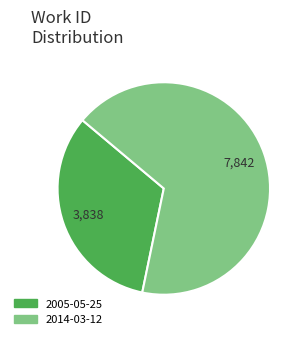

True or false: 2014-03-12 accounts for 67% of the total.

True